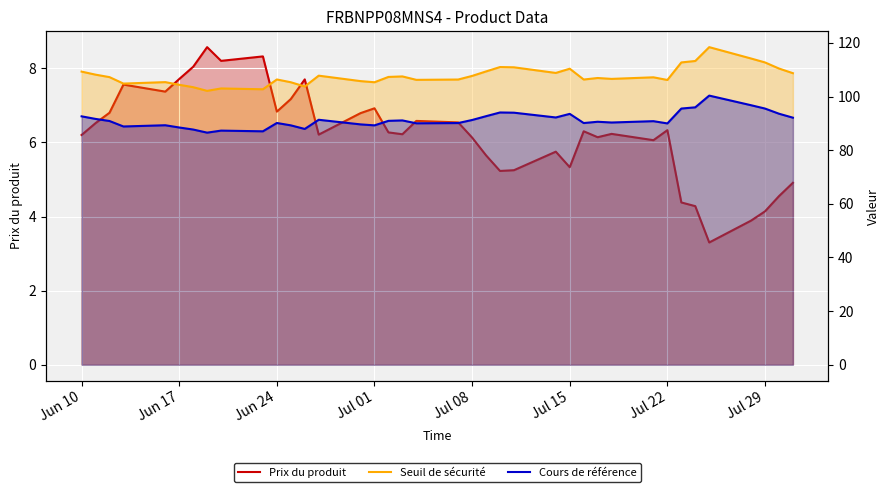

How many lines are shown in the chart?

3